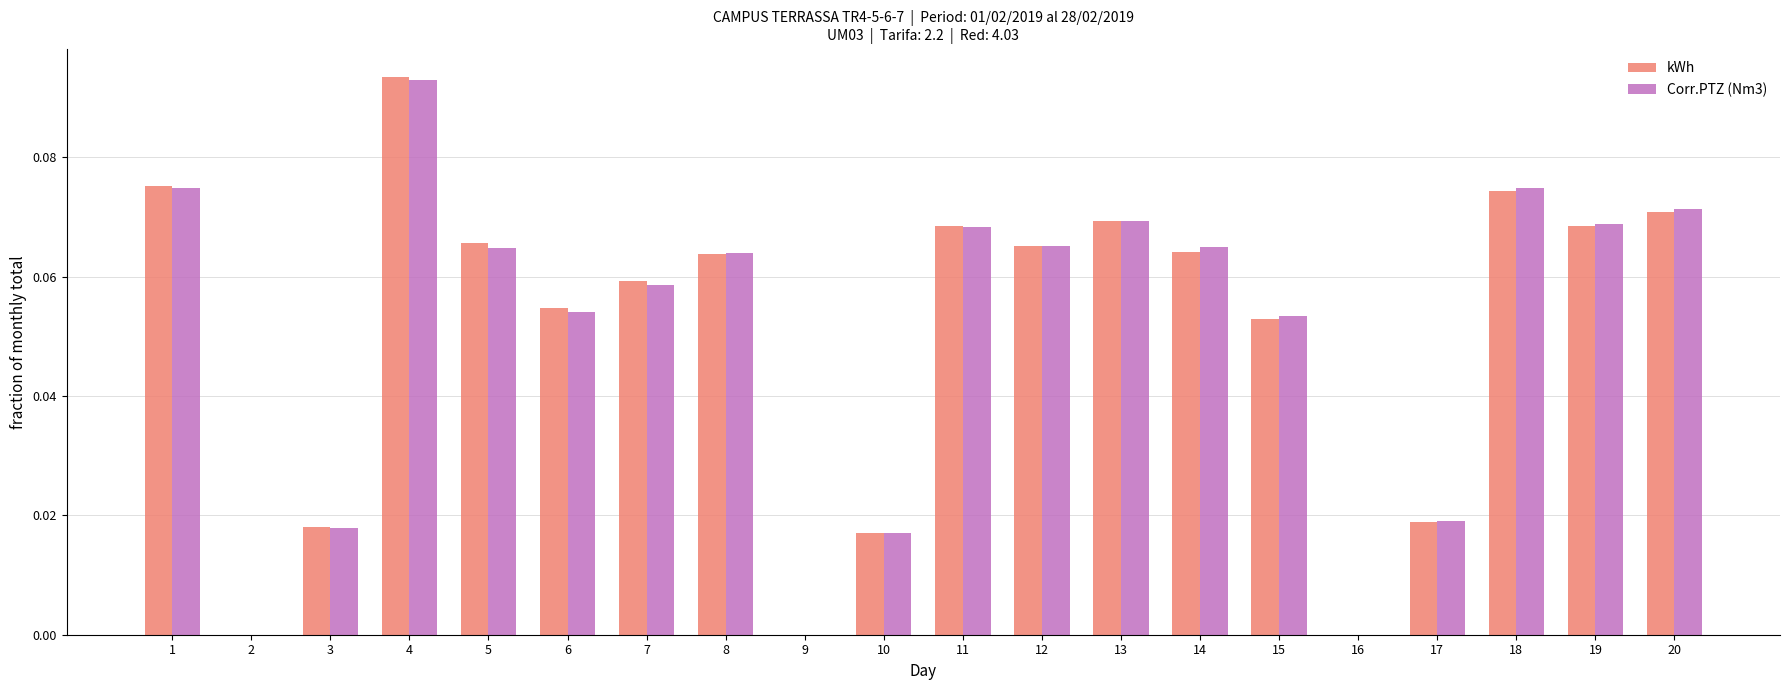

Is the value of kWh at 1 greater than the value of Corr.PTZ (Nm3) at 12?

Yes